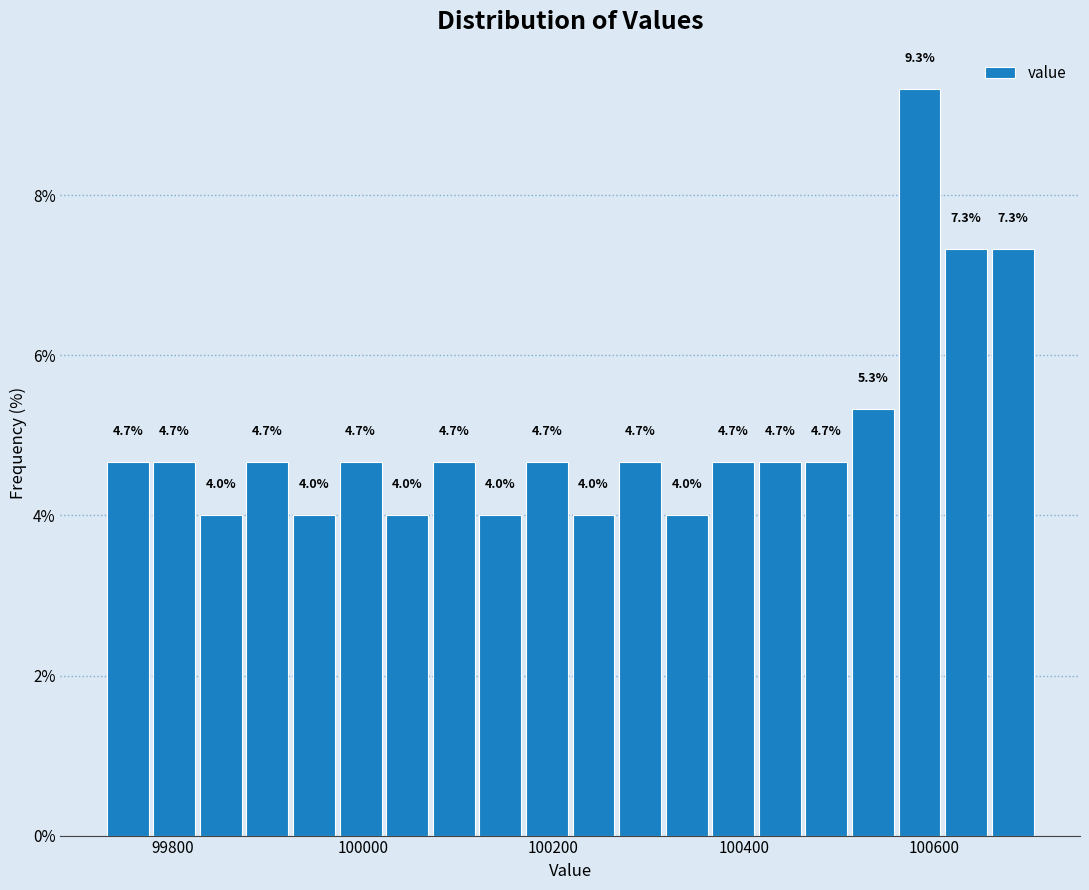

Read against the x-axis, roughly where is the centre of the tallest bar?

100580